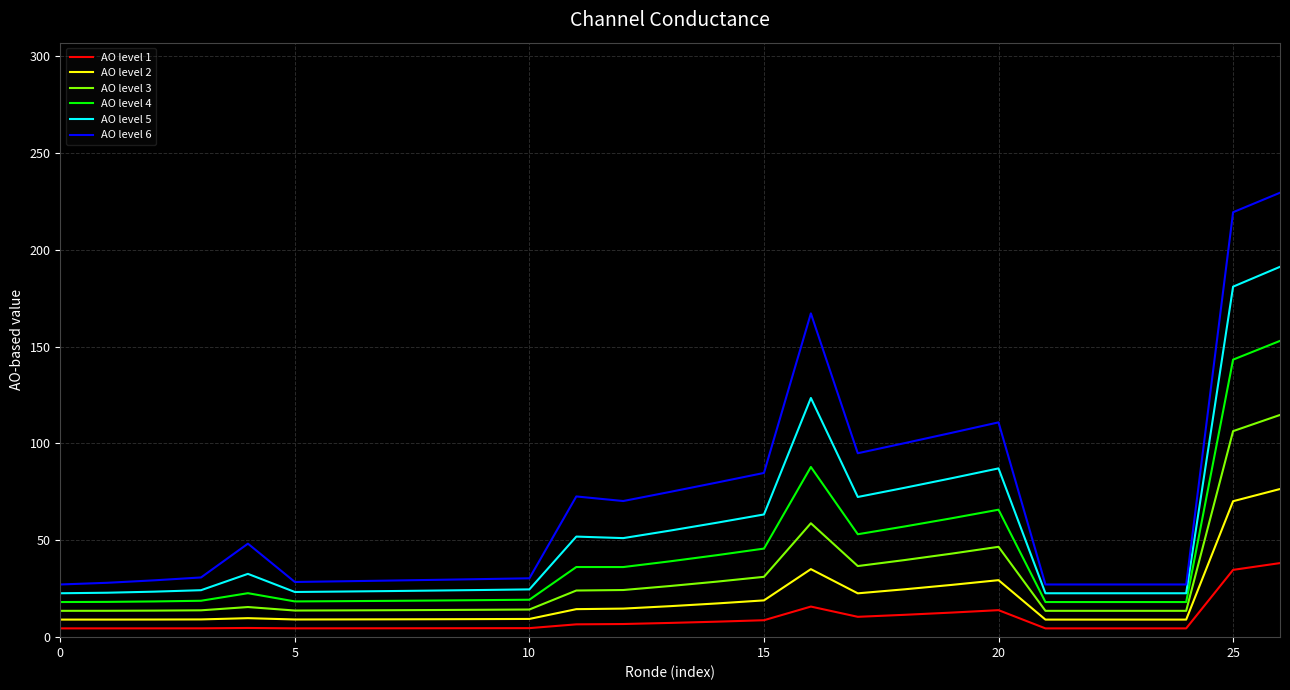

What is the maximum value for AO level 6?

229.5